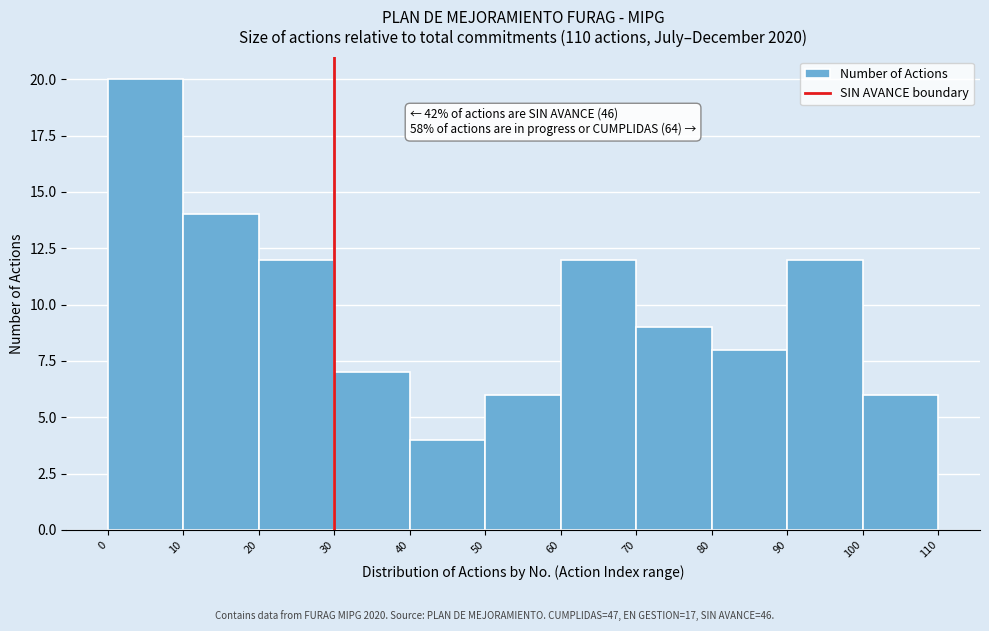

Over which range of the x-axis is the bar tallest?

0 to 10